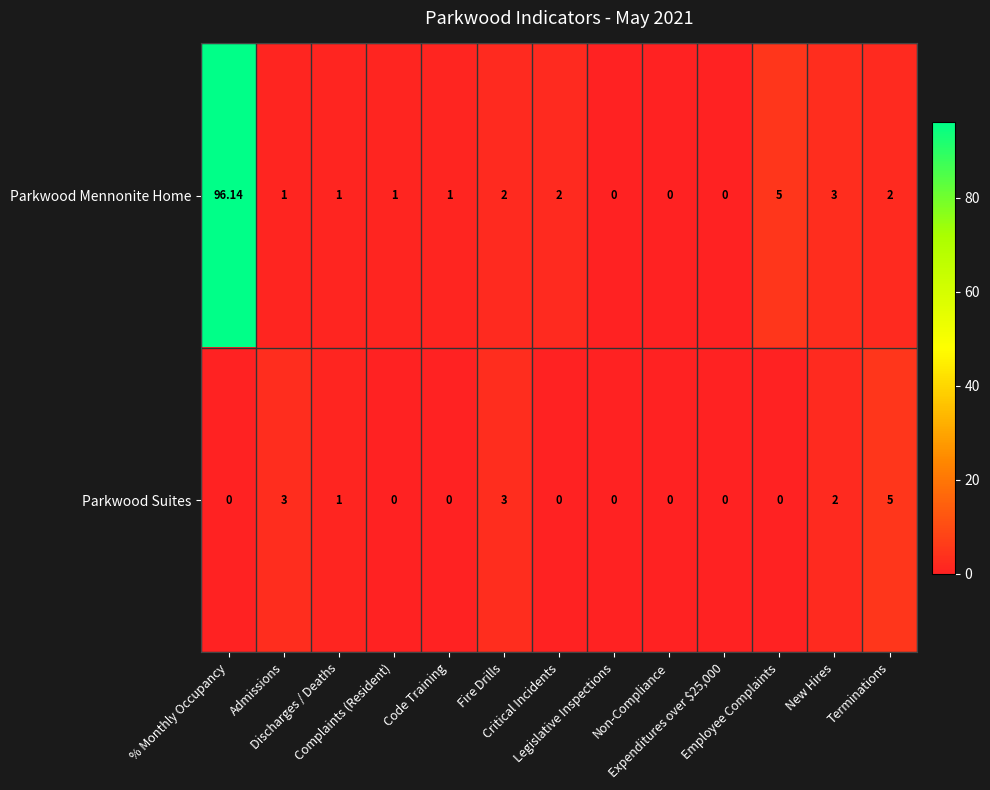

Which series changed the most between Discharges / Deaths and New Hires?

Parkwood Mennonite Home